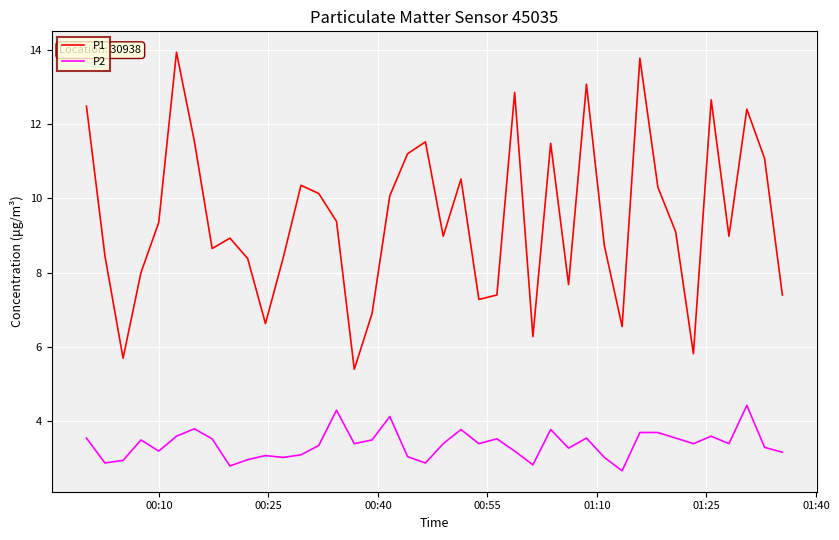

True or false: P1 and P2 intersect in this chart.

False